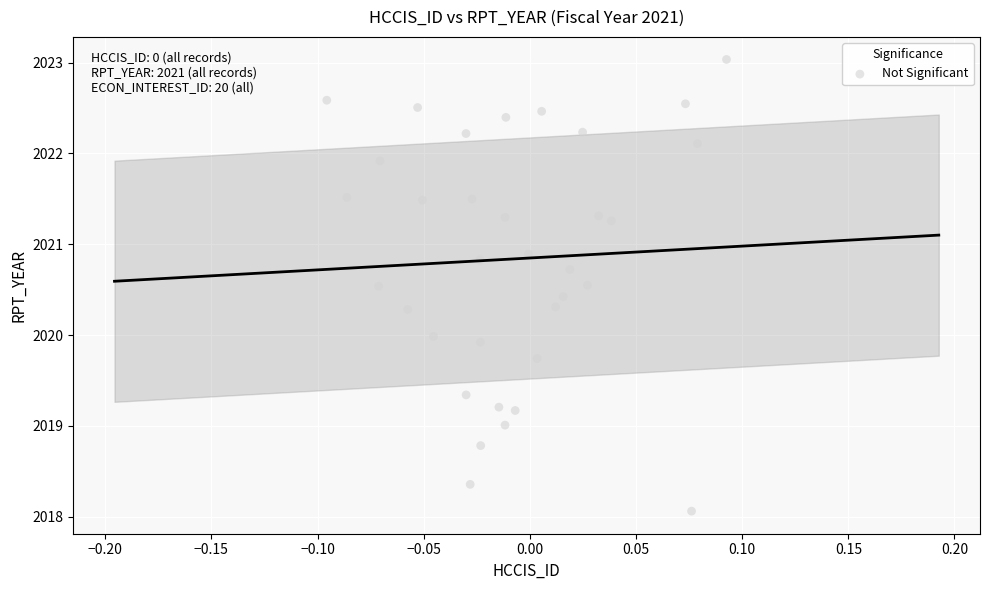

What is the range of Y values (max minus min)?

5.0